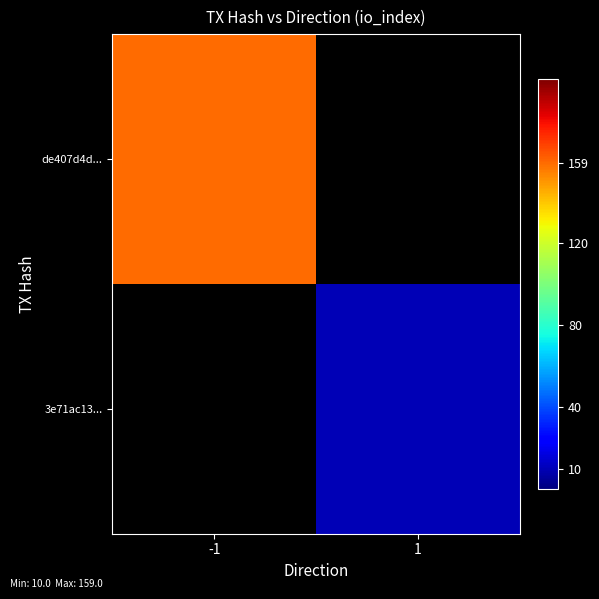

True or false: de407d4d... has a value of 159.0 at -1.

True